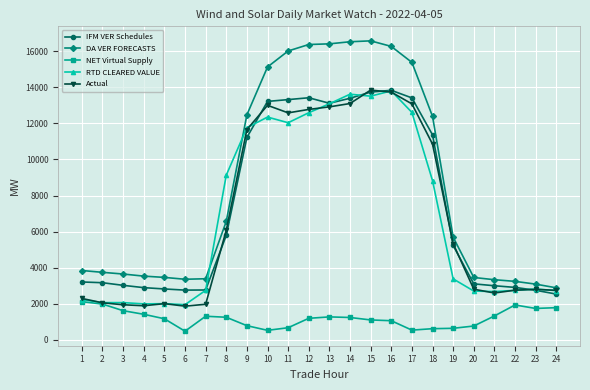

What is the value of the DA VER FORECASTS point at the 6th from the left?

3356.9